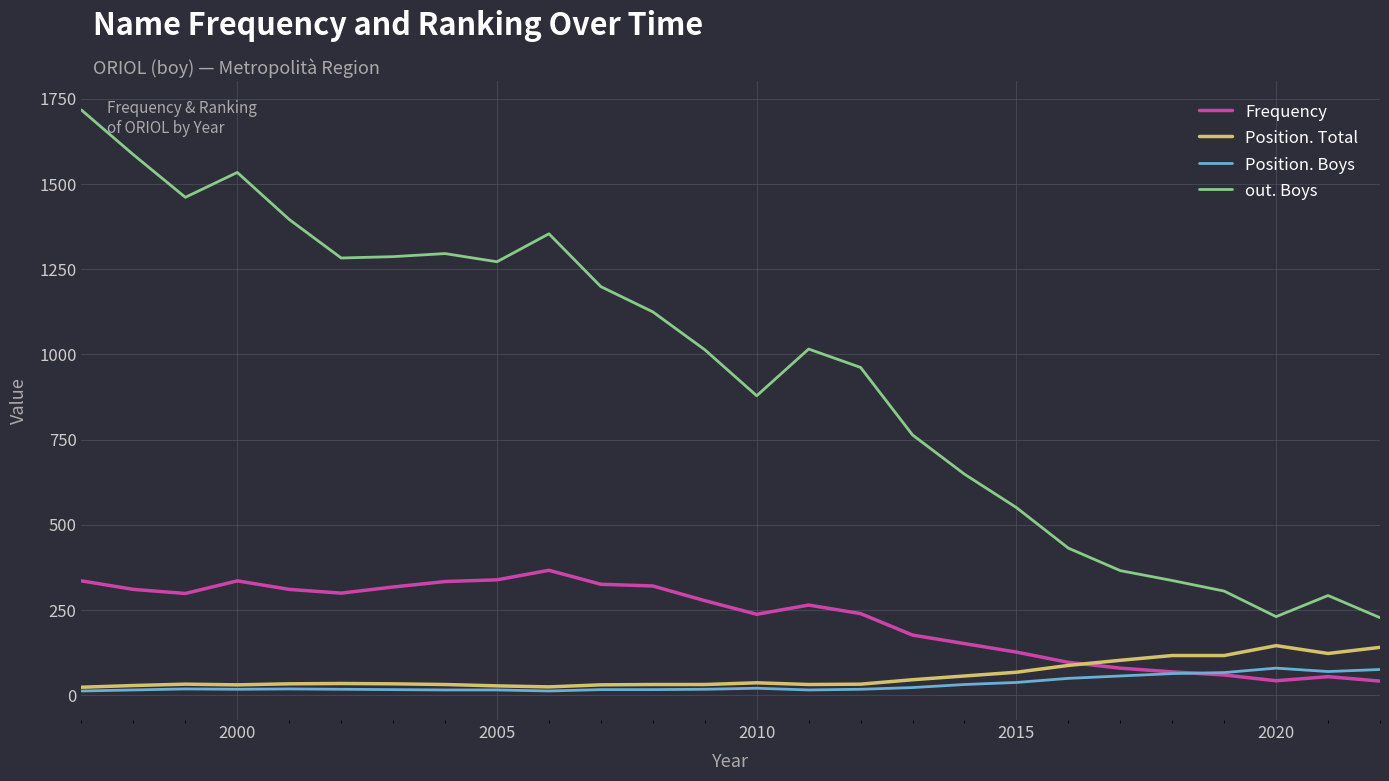

Which series has the widest spread of values?

out. Boys